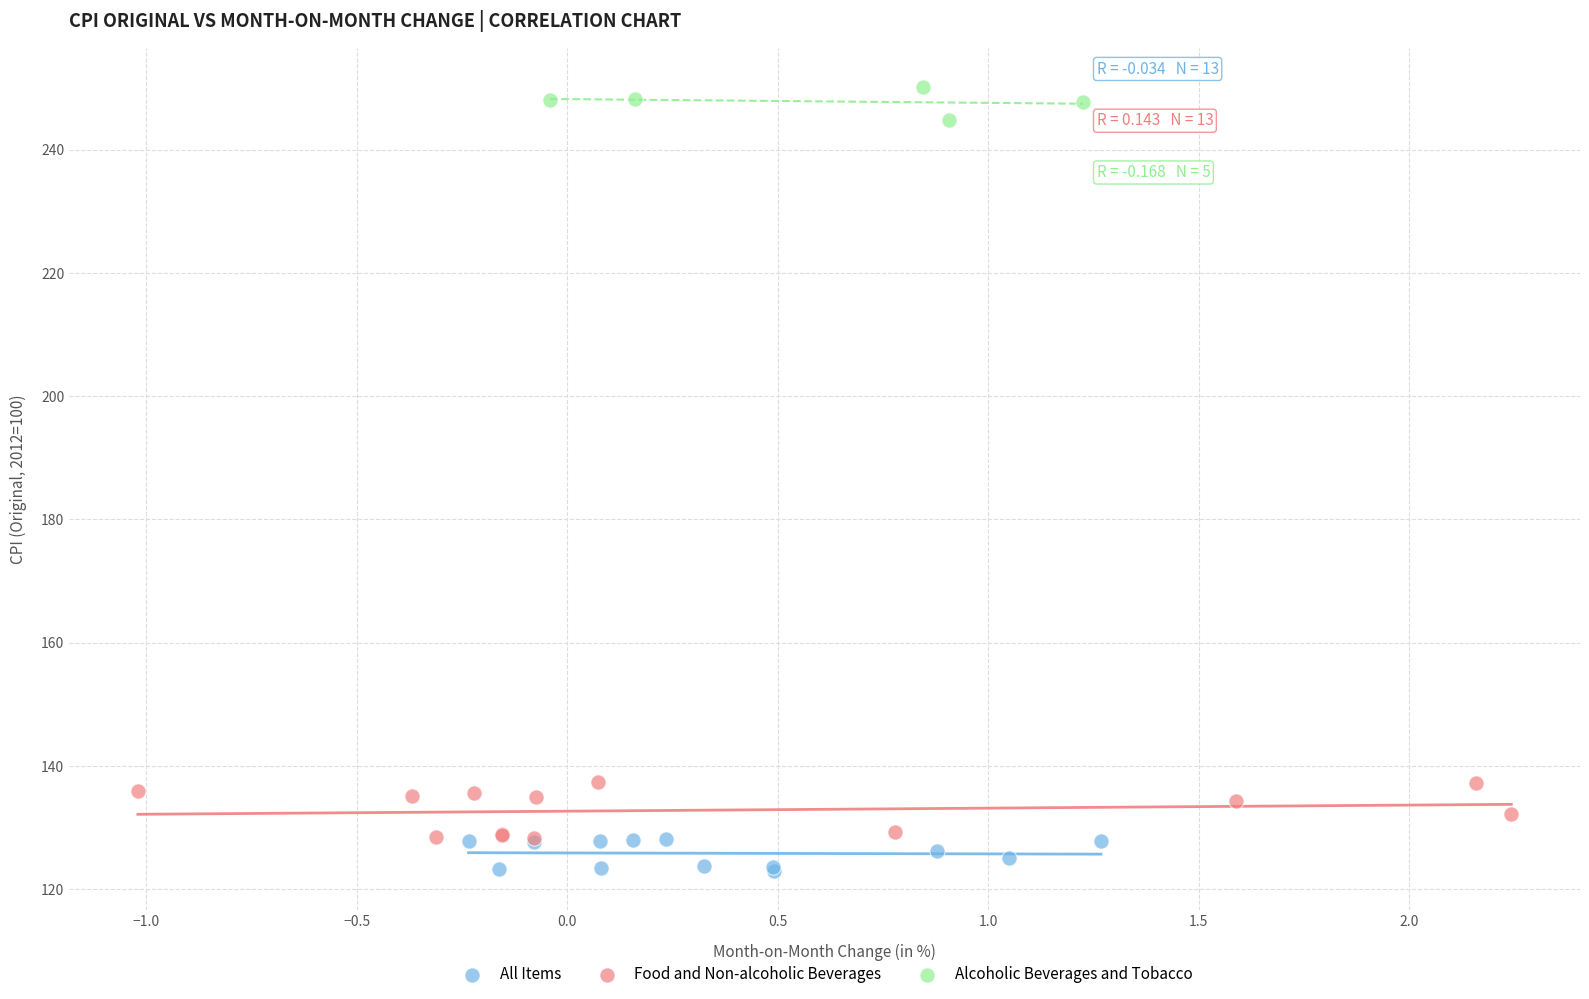

Which series has the widest spread of Y values?

Food and Non-alcoholic Beverages